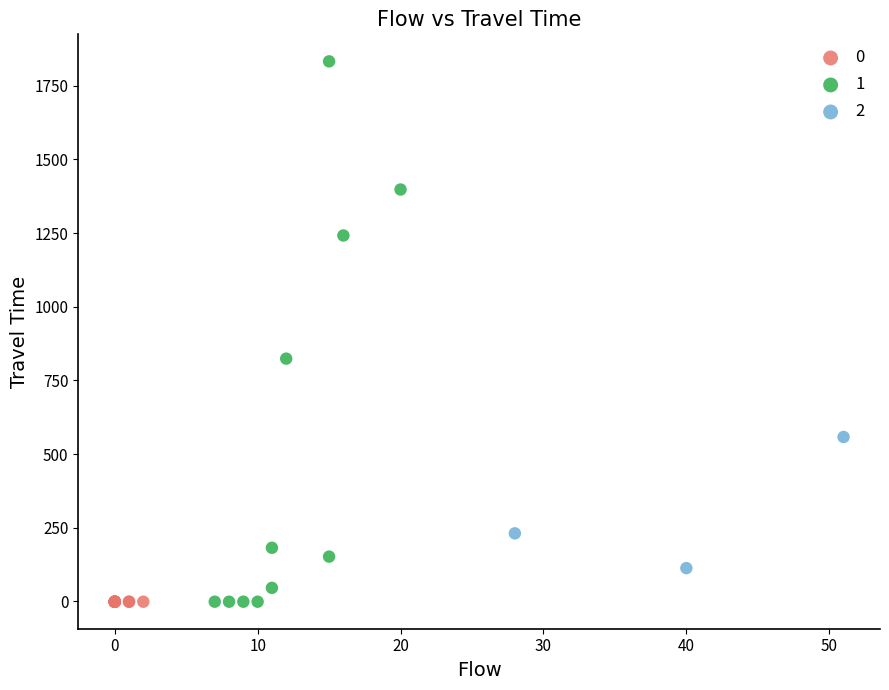

What are all the series names shown in the legend?

0, 1, 2